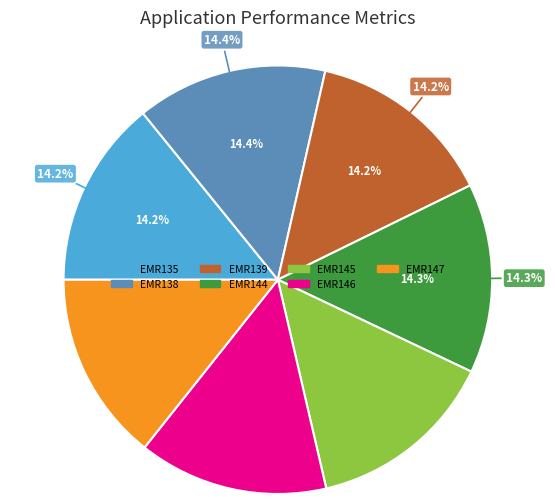

Approximately how many times larger is the value at EMR135 compared to EMR139?

1.0